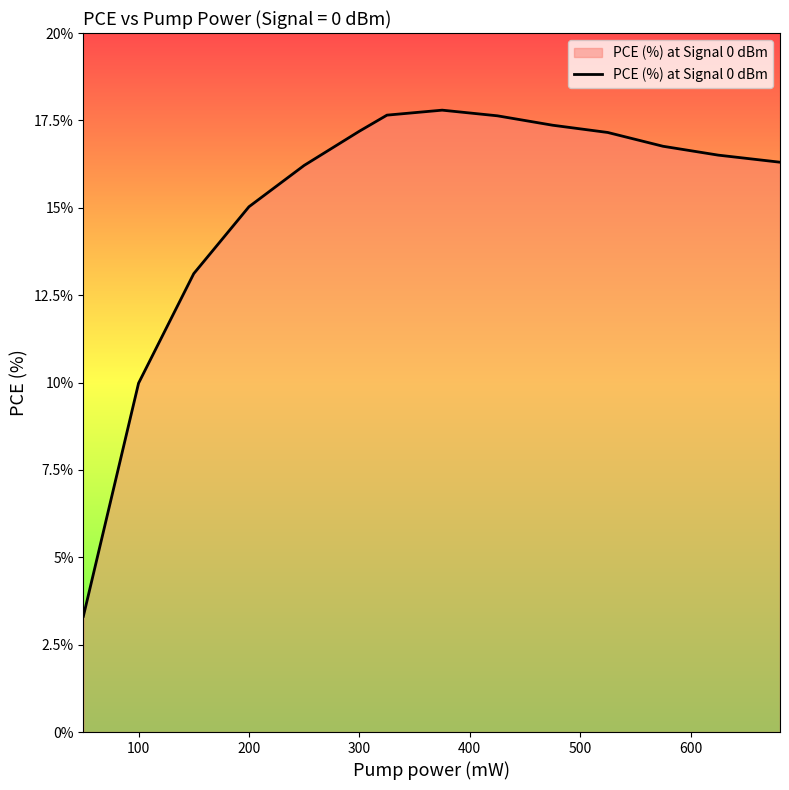

What is the maximum value shown in the chart?

17.8